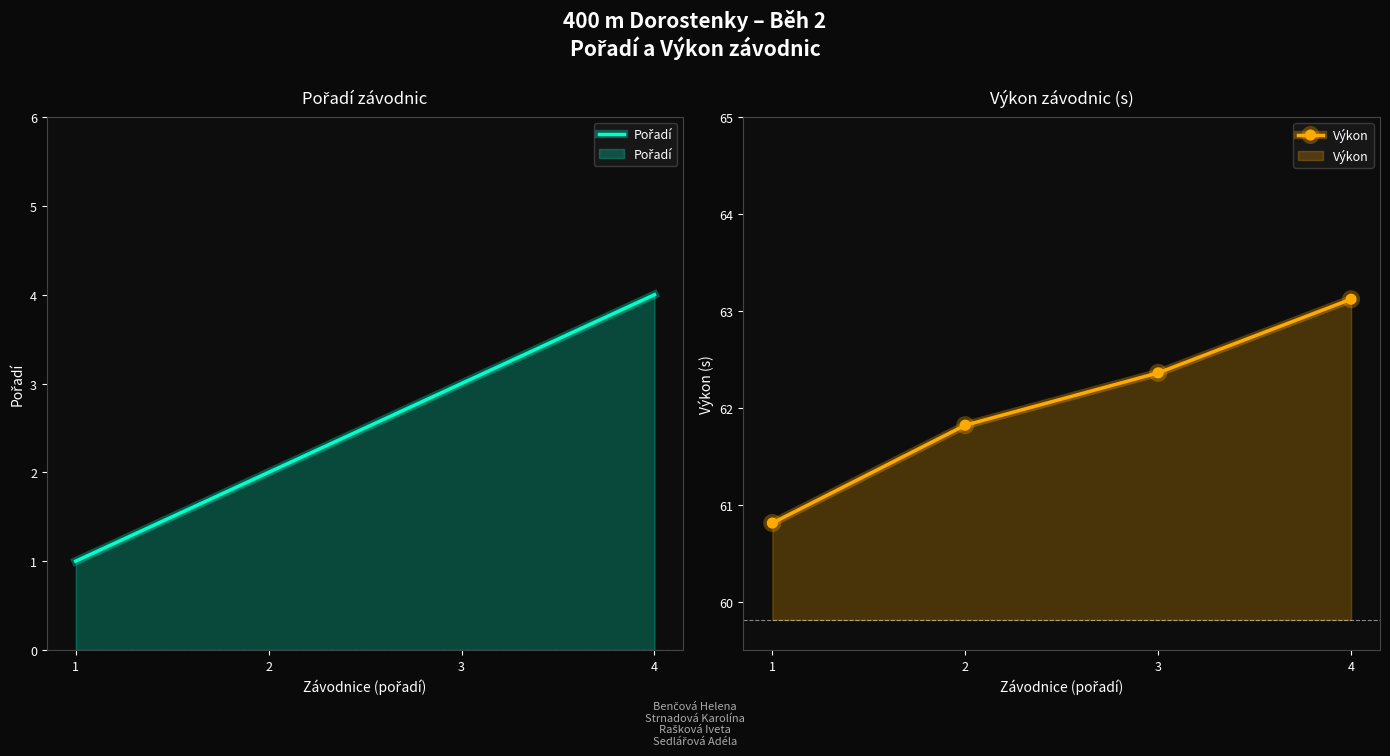

What are all the series names shown in the legend?

Pořadí, Výkon